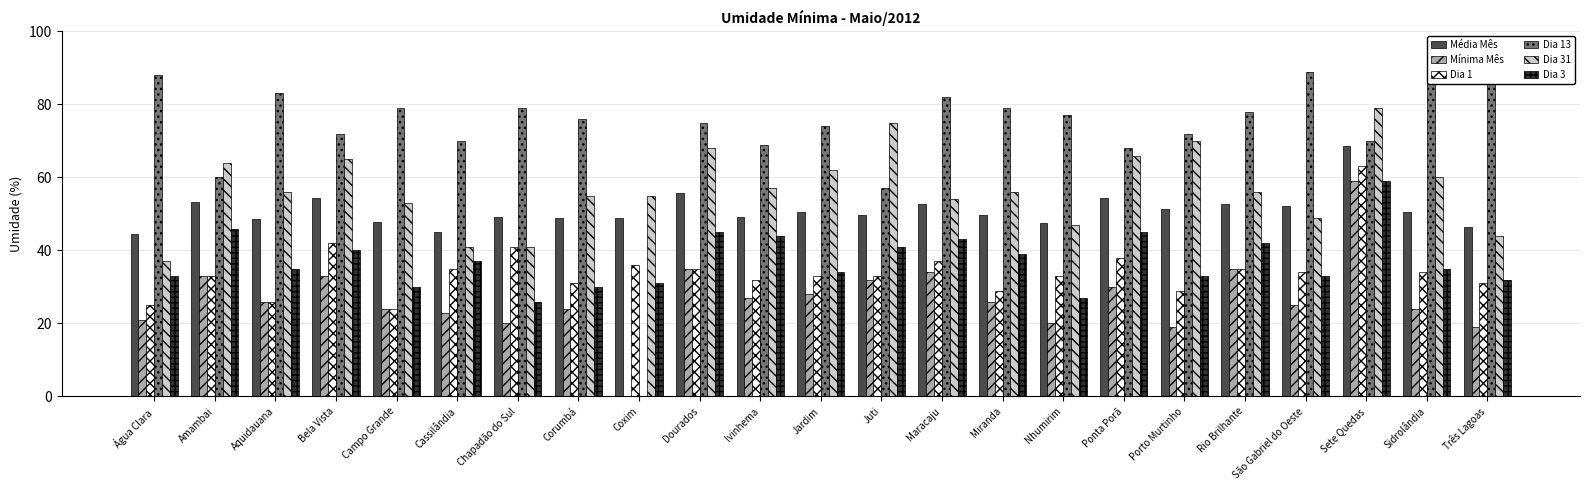

Rank the categories by Dia 31 value from lowest to highest.

Água Clara, Cassilândia, Chapadão do Sul, Três Lagoas, Nhumirim, São Gabriel do Oeste, Campo Grande, Maracaju, Corumbá, Coxim, Aquidauana, Miranda, Rio Brilhante, Ivinhema, Sidrolândia, Jardim, Amambai, Bela Vista, Ponta Porã, Dourados, Porto Murtinho, Juti, Sete Quedas